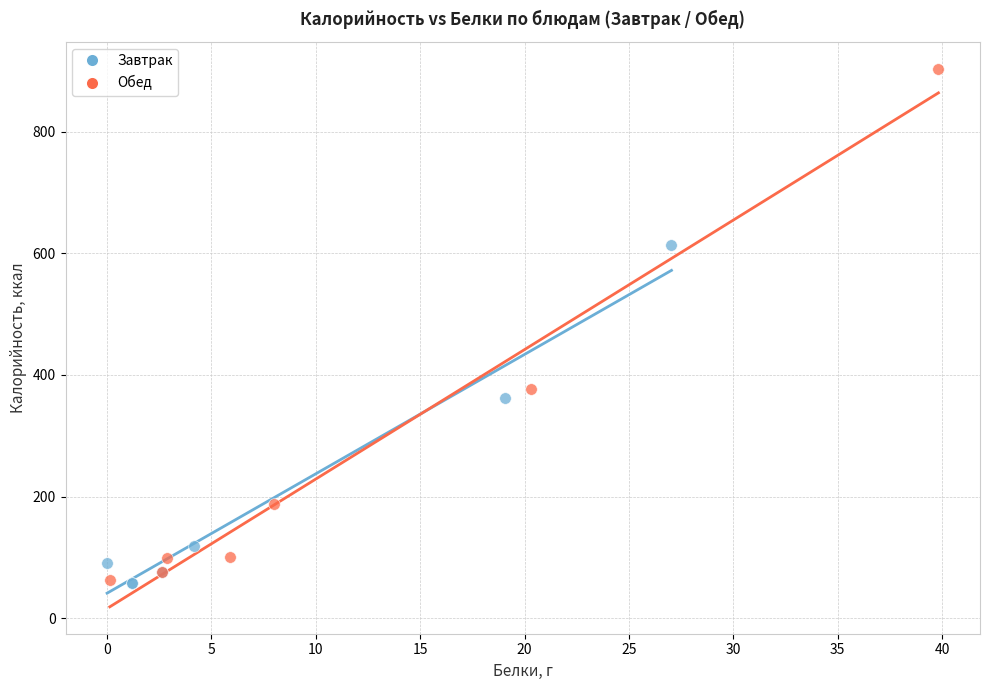

Which series has the widest spread of Y values?

Обед